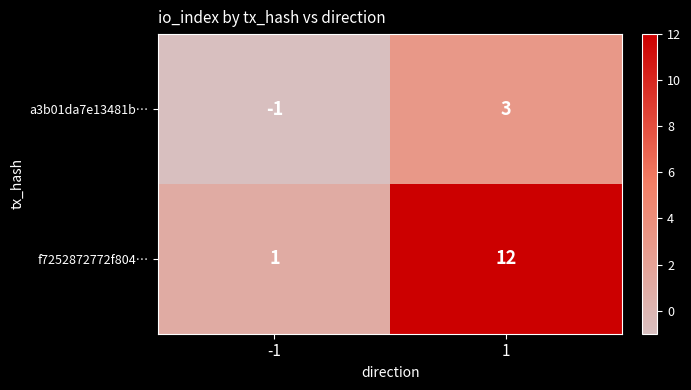

Count the number of categories in the chart.

2